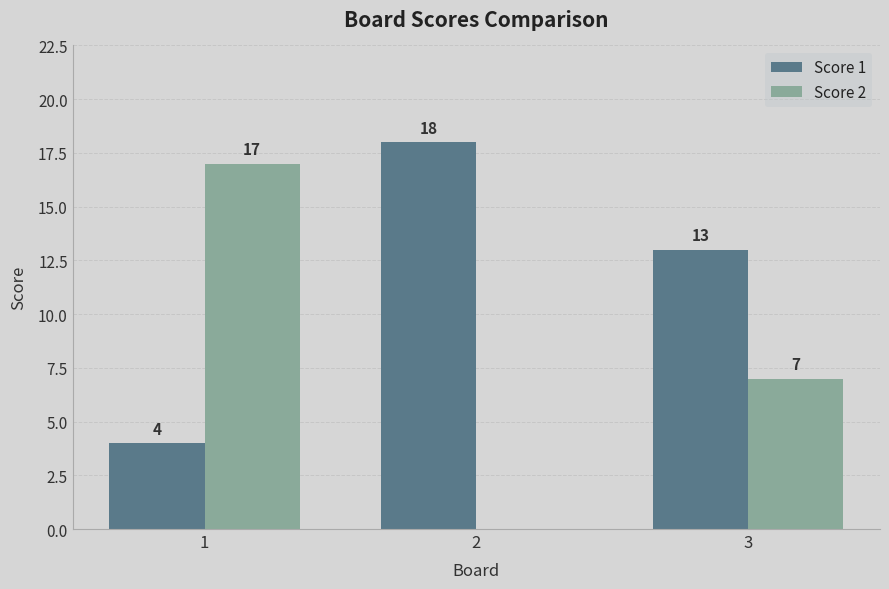

Which series has the widest spread of values?

Score 2